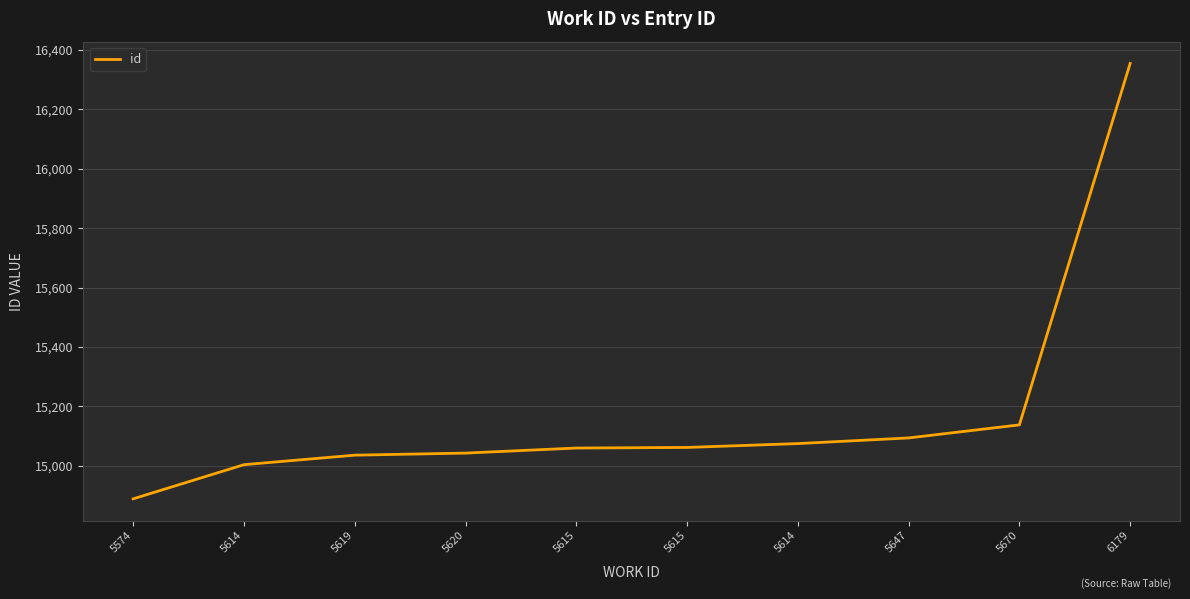

List the labels in order of value, smallest first.

5574, 5614, 5619, 5620, 5615, 5615, 5614, 5647, 5670, 6179